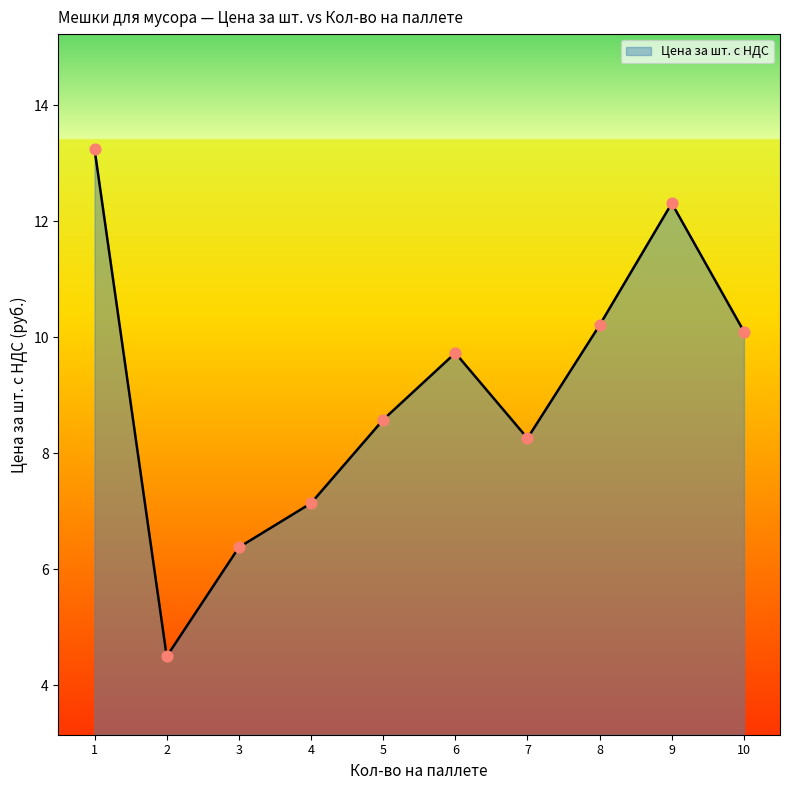

What is the change in value from 2 to 7?

+3.8